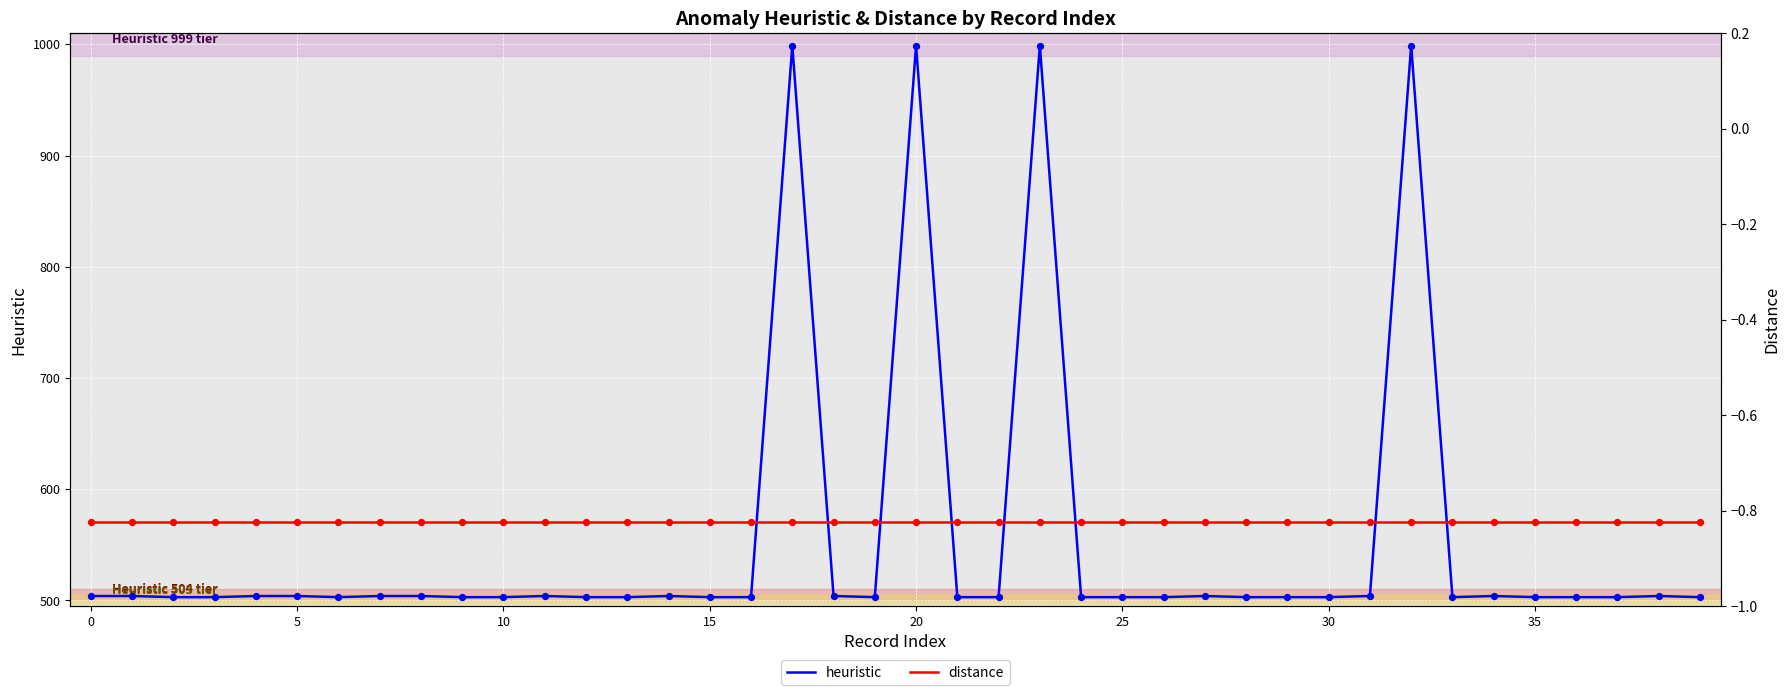

Which series has the largest total across all categories?

heuristic